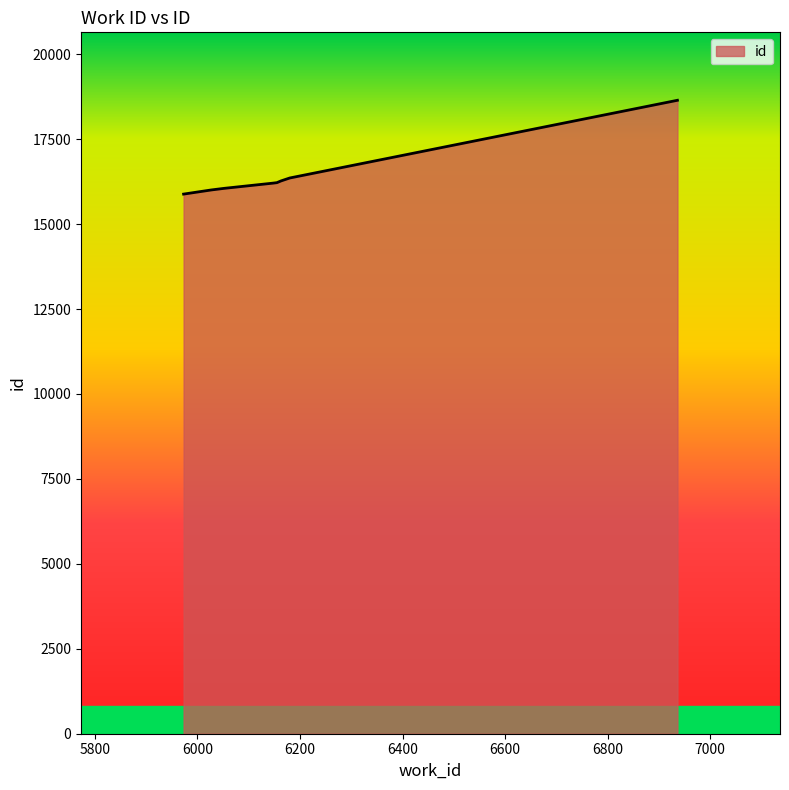

What is the sum of all values?

131629